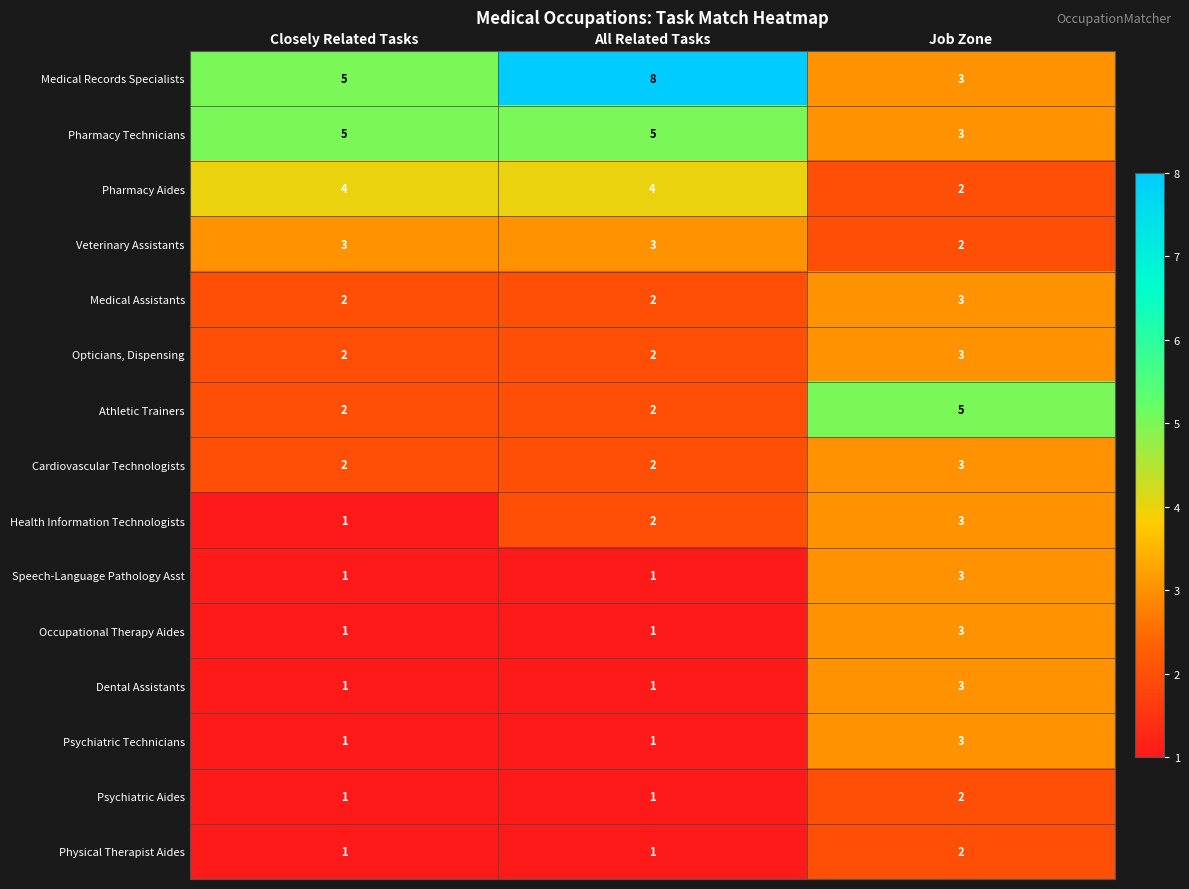

At which category is the sum across all series the highest?

Job Zone